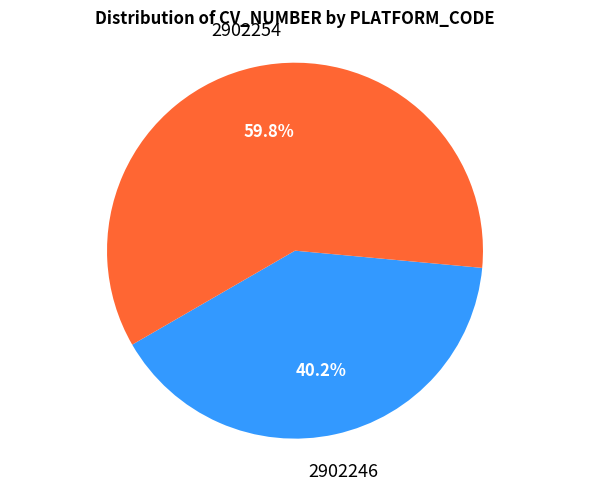

Does any single category account for the majority?

Yes